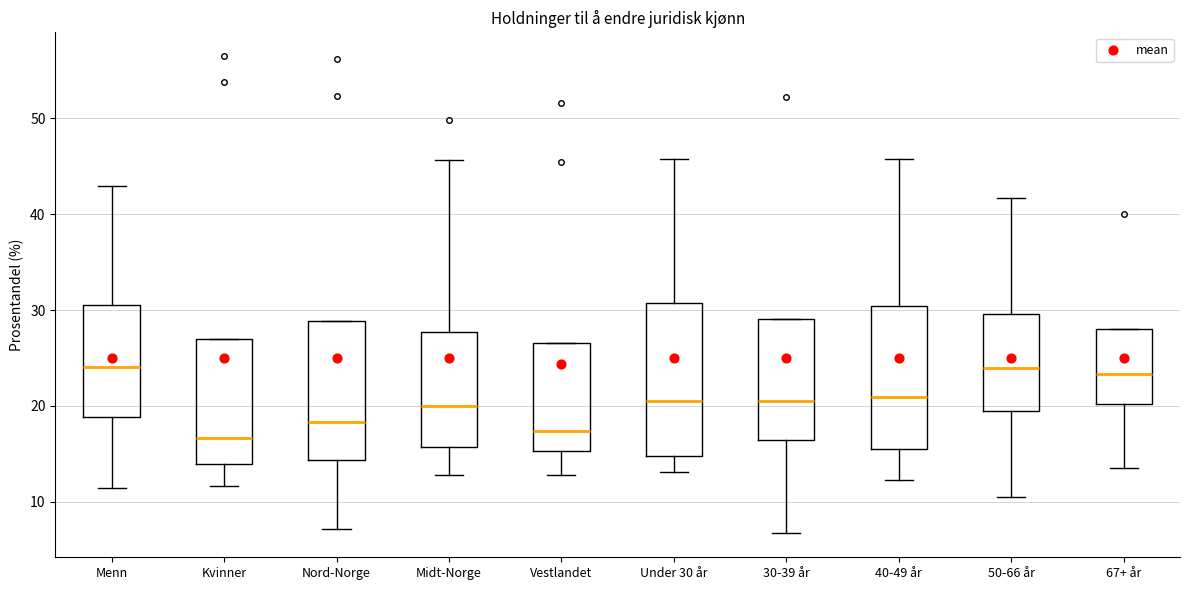

Where is the lower edge of the box for 50-66 år on the y-axis? The values are not printed on the chart, so give them approximately, as read against the axis.

19